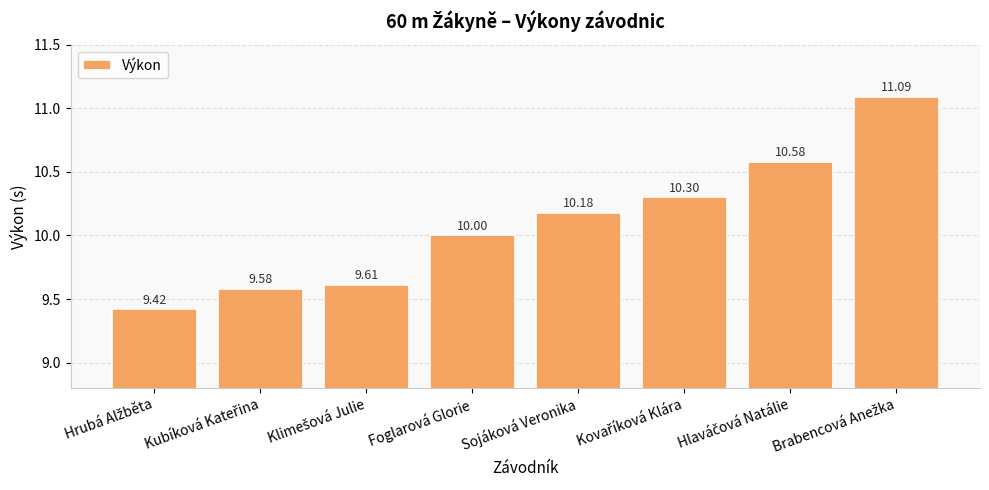

What is the minimum value shown in the chart?

9.4